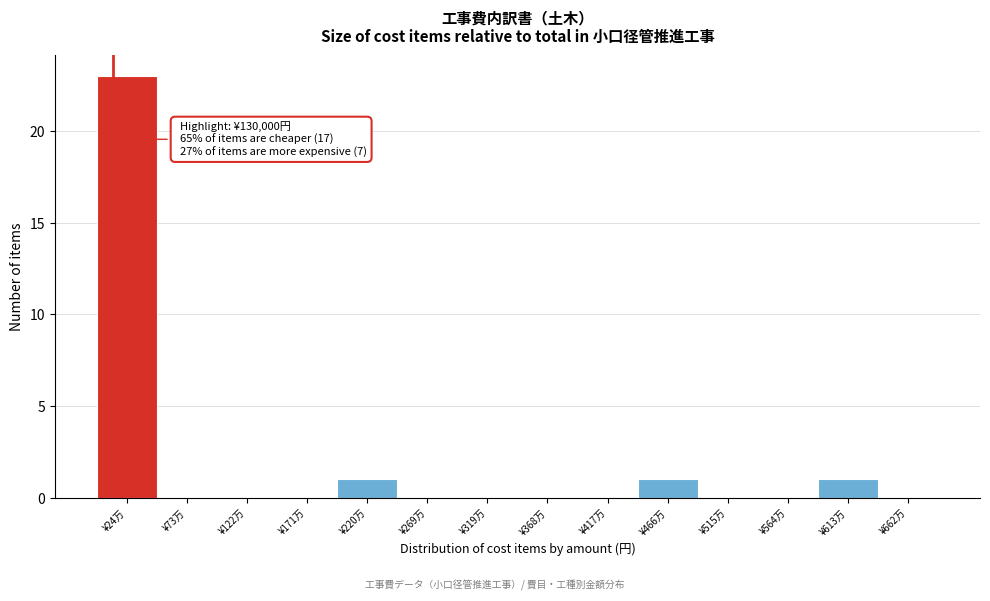

Reading left to right, list all the values displayed in this chart.

¥24万=23	¥73万=0	¥122万=0	¥171万=0	¥220万=1	¥269万=0	¥319万=0	¥368万=0	¥417万=0	¥466万=1	¥515万=0	¥564万=0	¥613万=1	¥662万=0